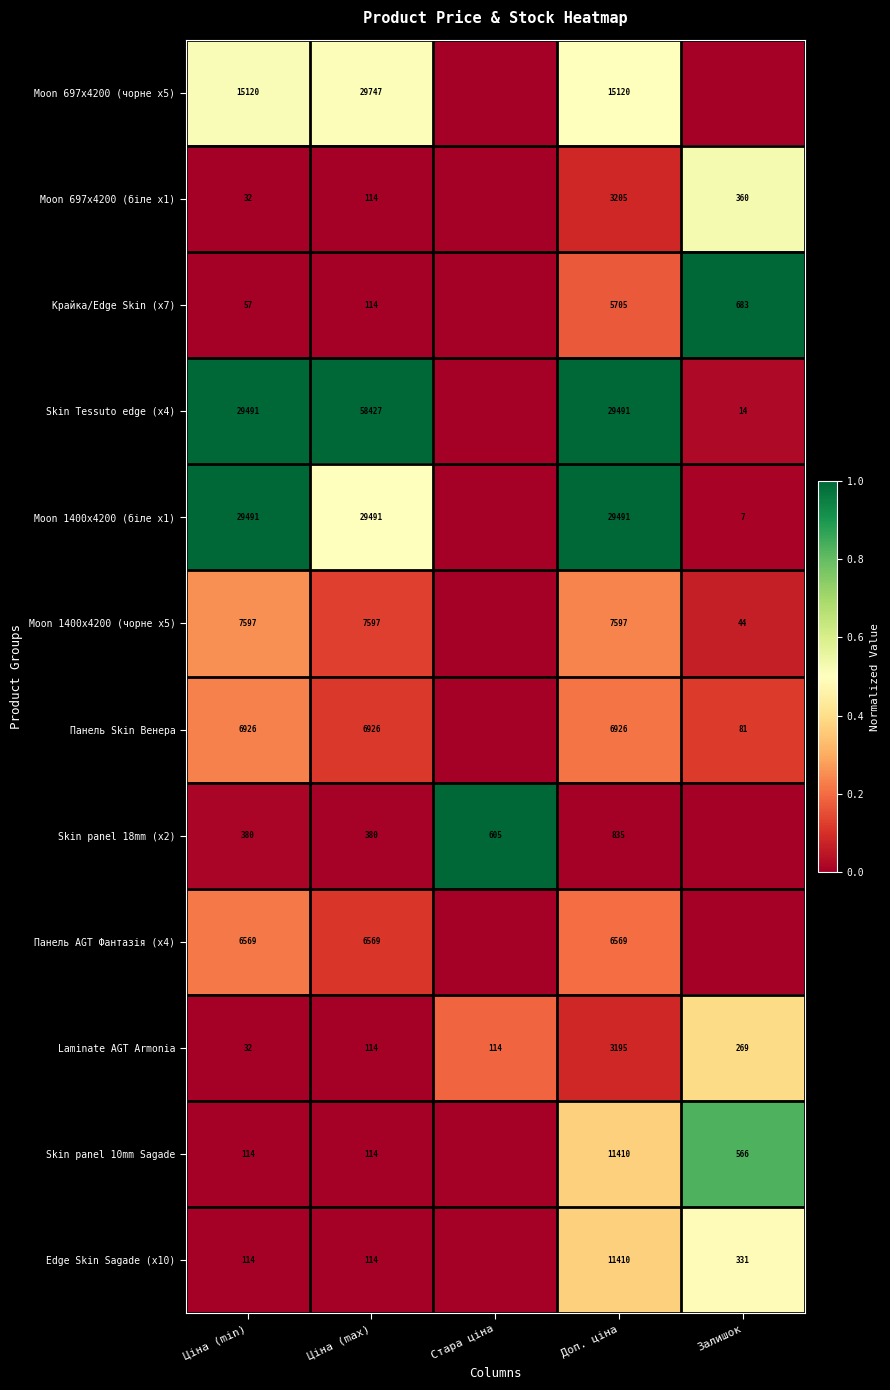

True or false: Laminate AGT Armonia has a value of 114 at Стара ціна.

True